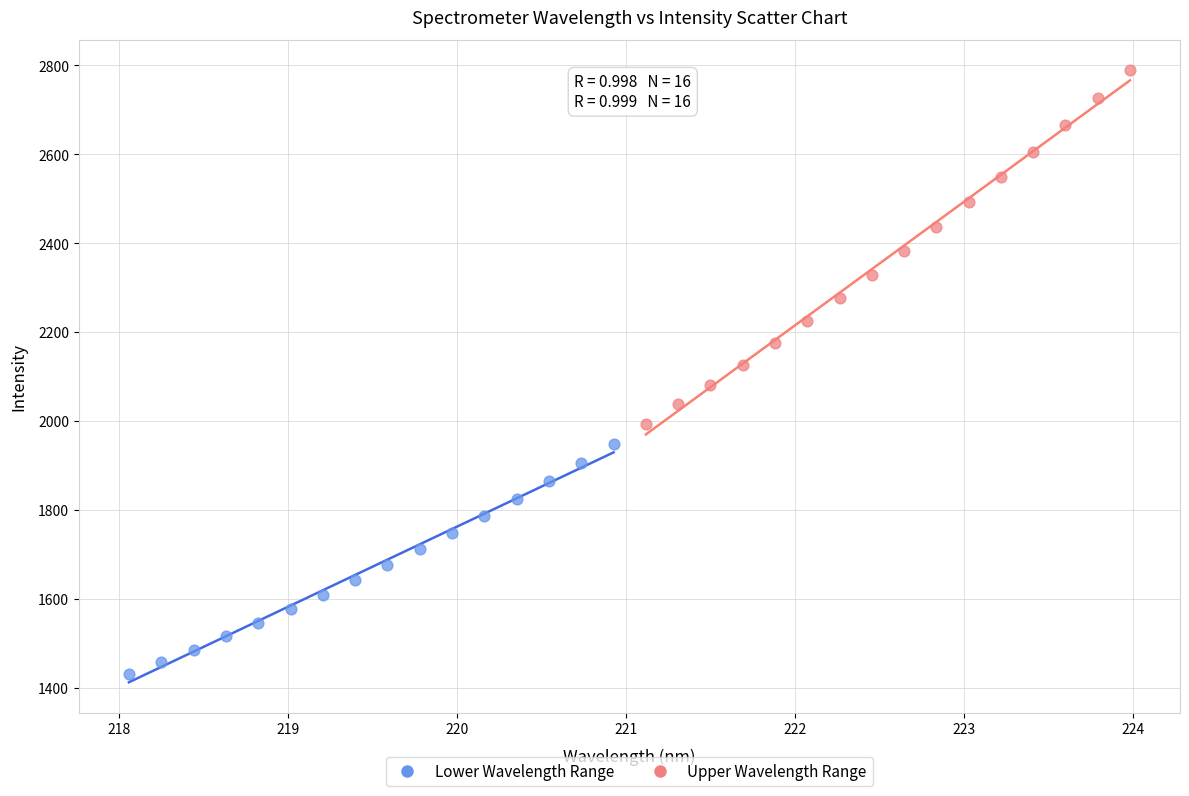

Which series has the widest spread of Y values?

Upper Wavelength Range